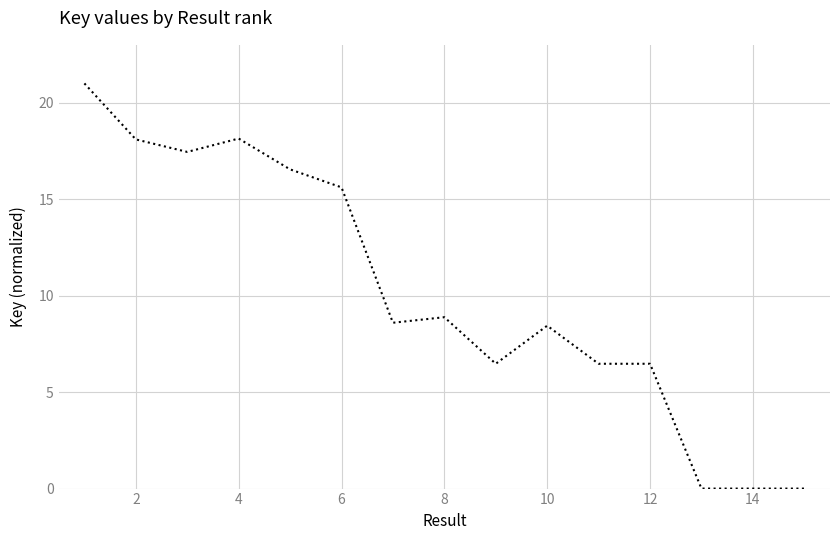

What is the difference between the maximum and minimum values?

21.0